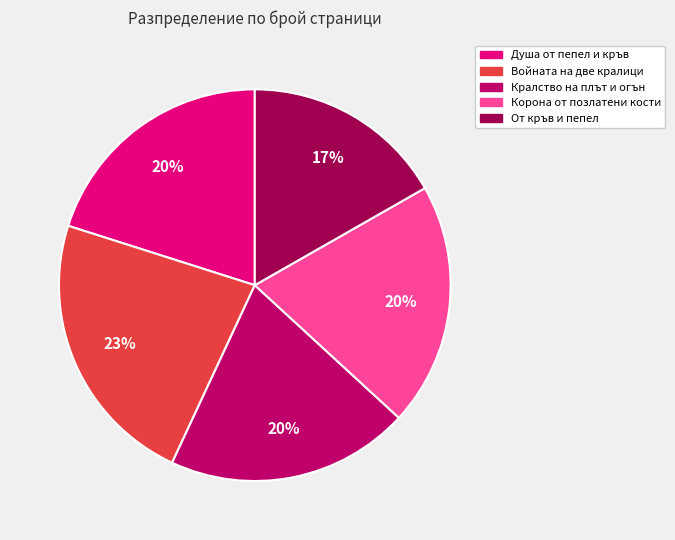

How many segments does this pie chart have?

5